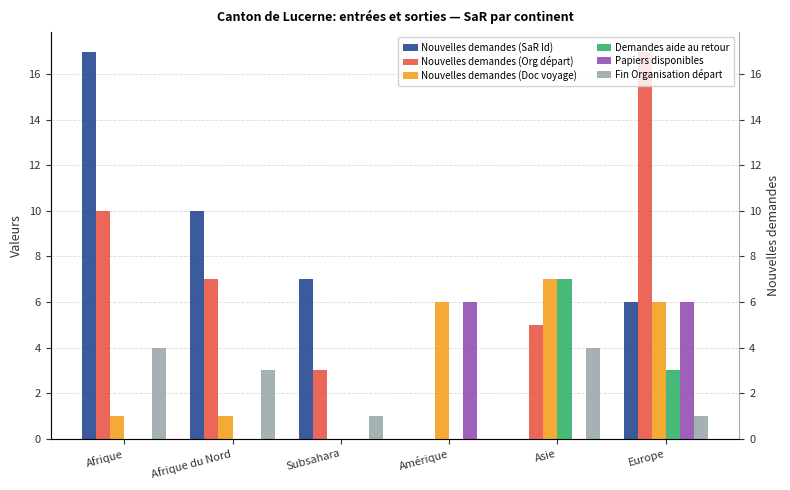

Which label corresponds to the smallest value in the chart?

Amérique